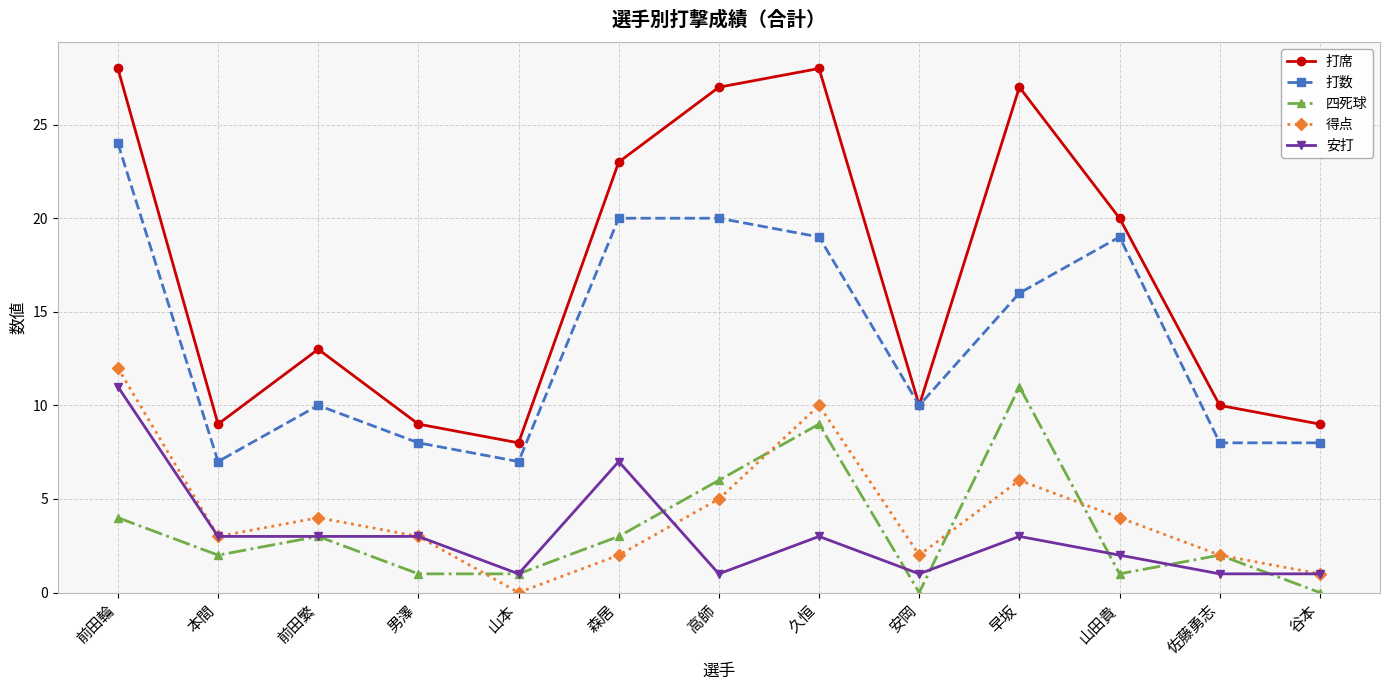

Where is the first local minimum for 得点?

本間